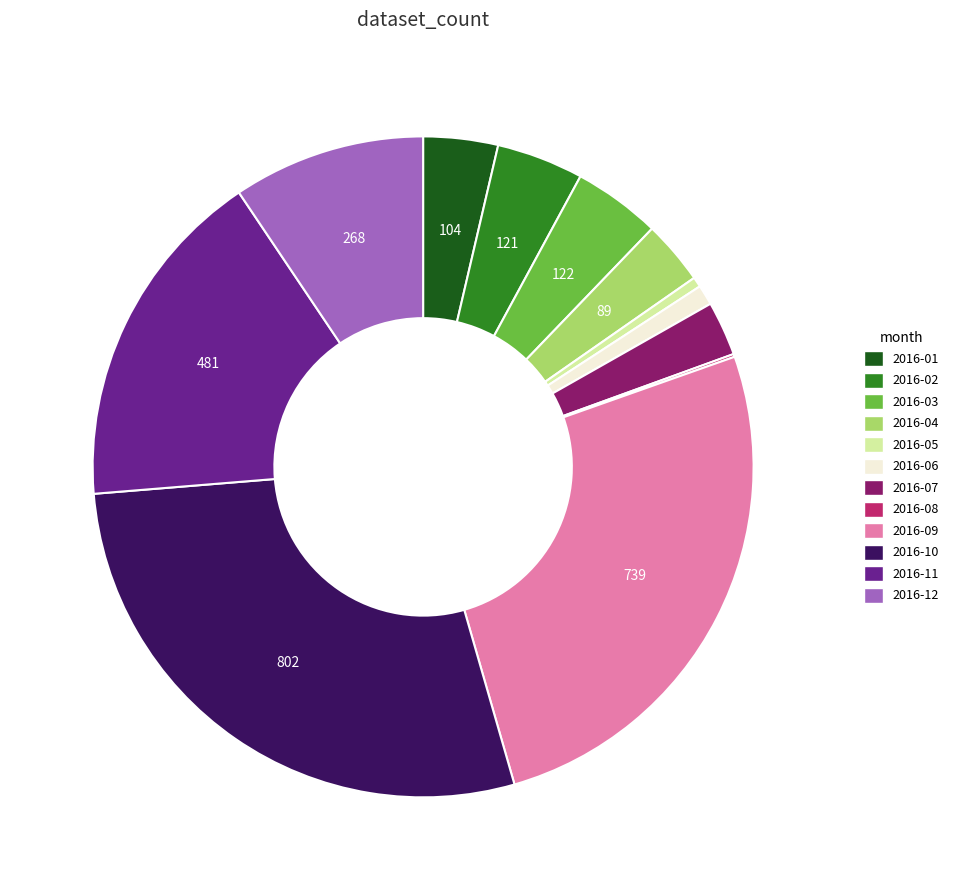

Which has a higher value, 2016-11 or 2016-12?

2016-11